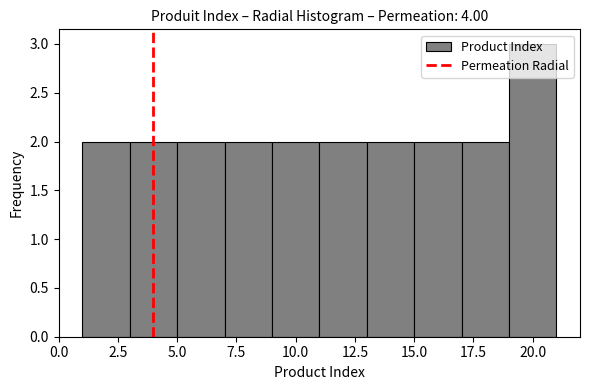

Reading left to right, transcribe this chart: for each bar, give the range it covers on the x-axis and its height. The values are not printed on the chart, so give them approximately, as read against the axis.

1 to 3: 2
3 to 5: 2
5 to 7: 2
7 to 9: 2
9 to 11: 2
11 to 13: 2
13 to 15: 2
15 to 17: 2
17 to 19: 2
19 to 21: 3